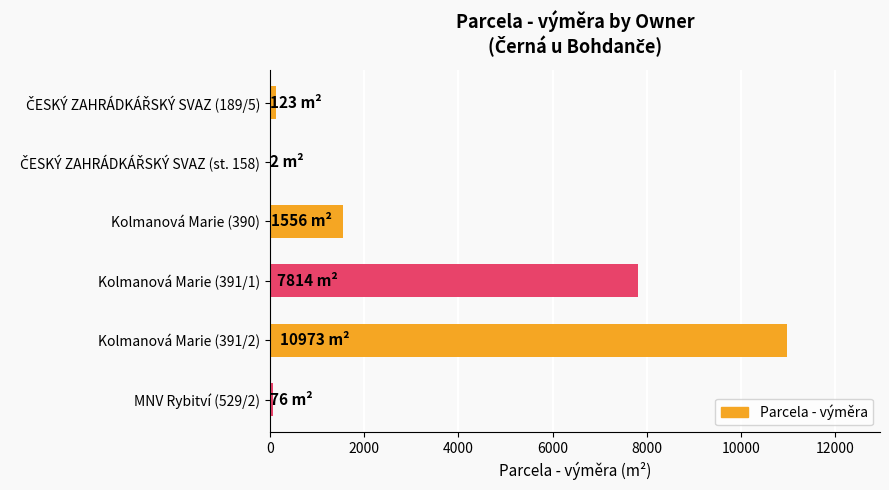

Which category has the highest value across all series?

Kolmanová Marie (391/2)